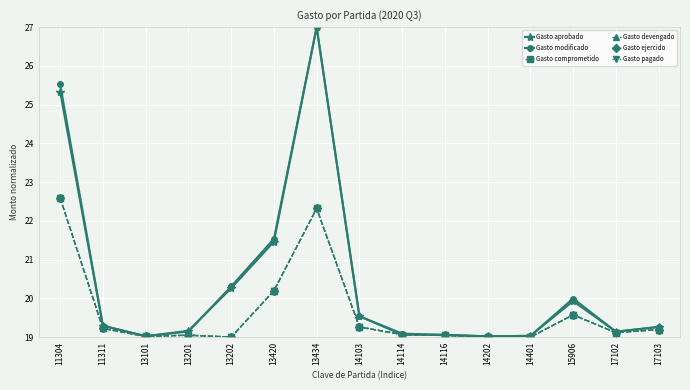

Is this an area chart (filled region under the line)?

No